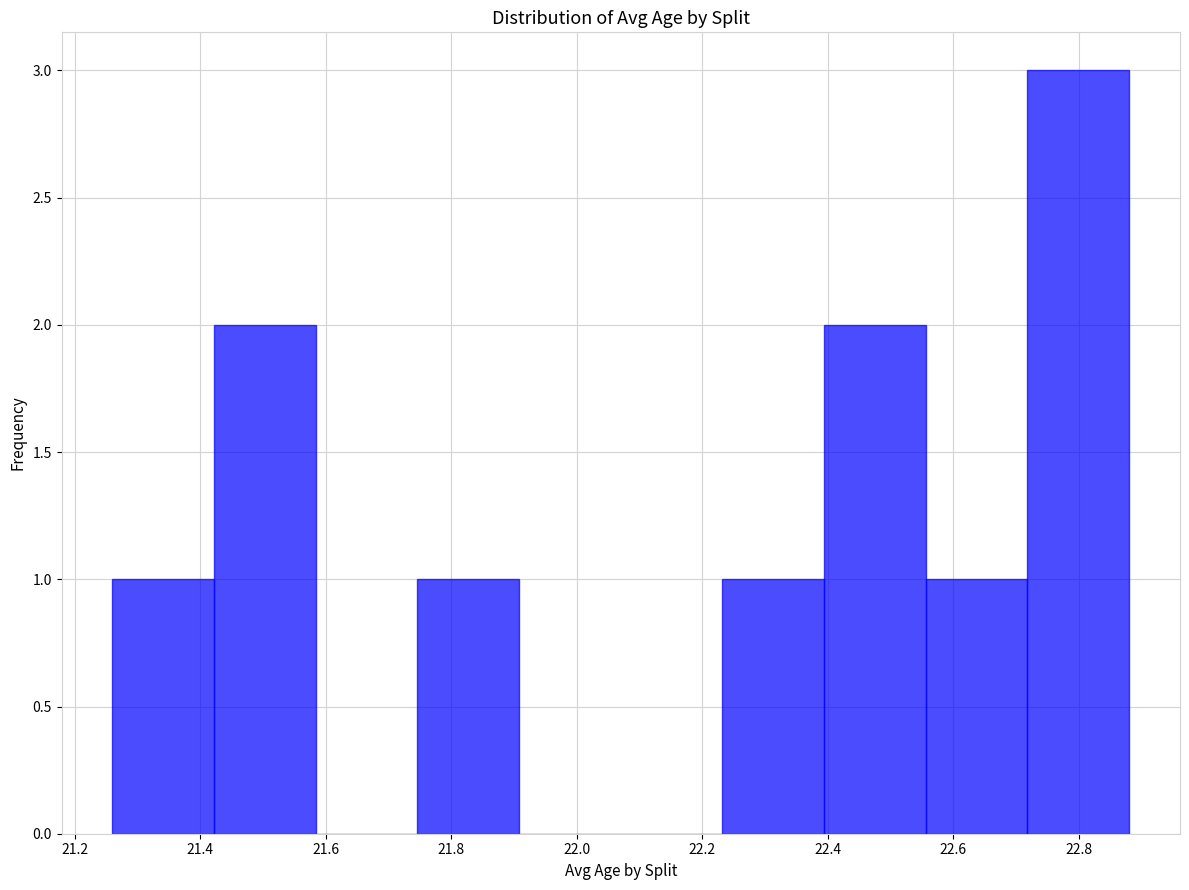

How tall is the bar that spans 21.746 to 21.908 on the x-axis? Neither the bar edges nor the heights are printed on the chart, so give them approximately, as read against the axes.

1